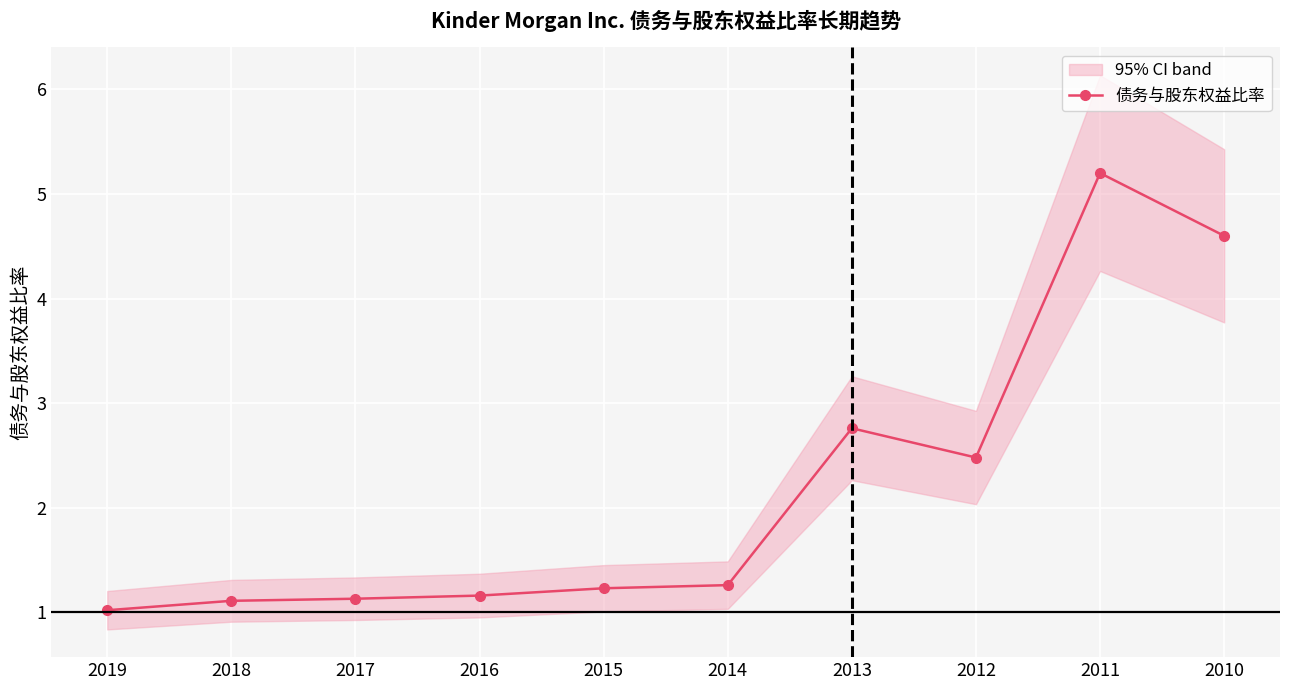

List the labels in order of value, smallest first.

2019, 2018, 2017, 2016, 2015, 2014, 2012, 2013, 2010, 2011